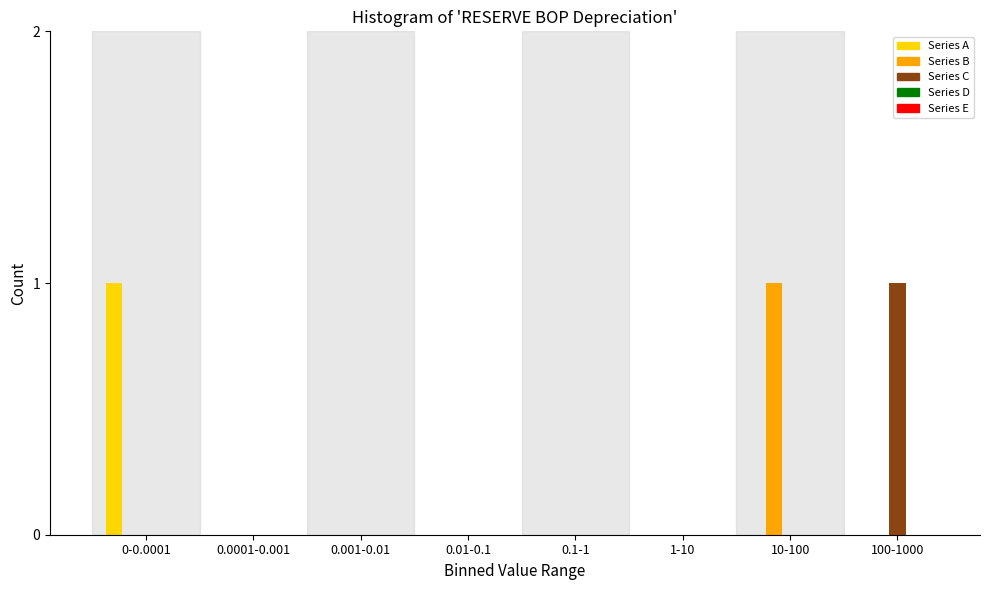

Is it true that Series C equals 0 at 0.1-1?

True